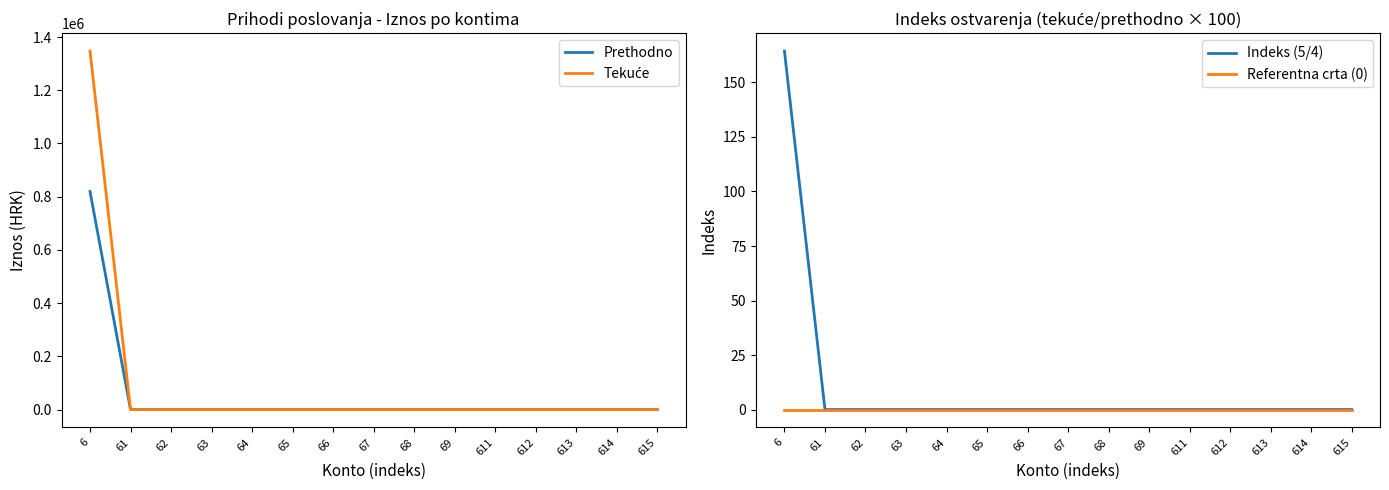

At how many categories does at least one series exceed 709201?

1